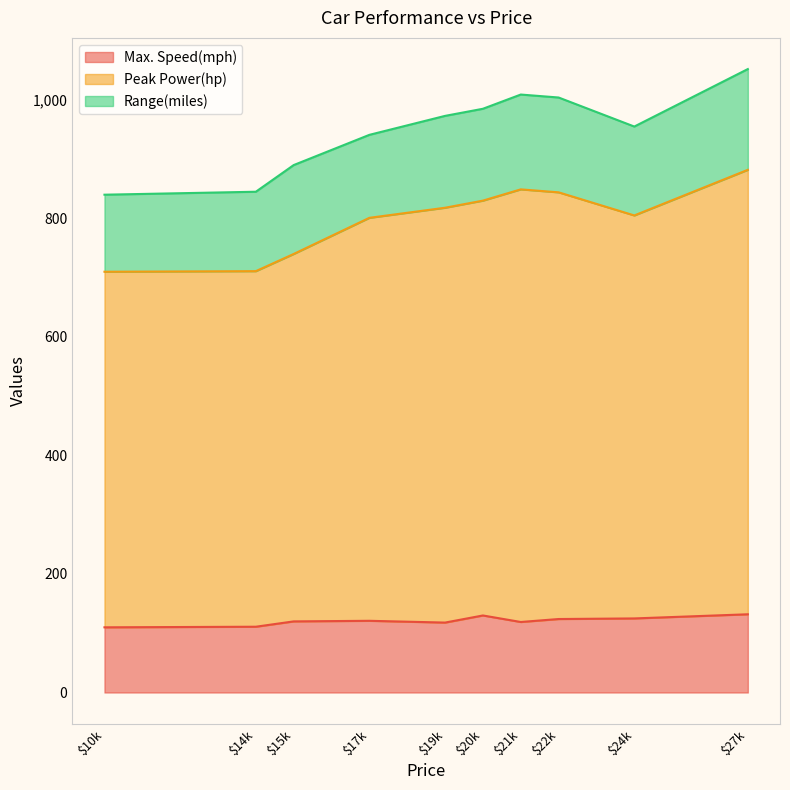

Which series changed the most between 20000 and 24000?

Peak Power(hp)